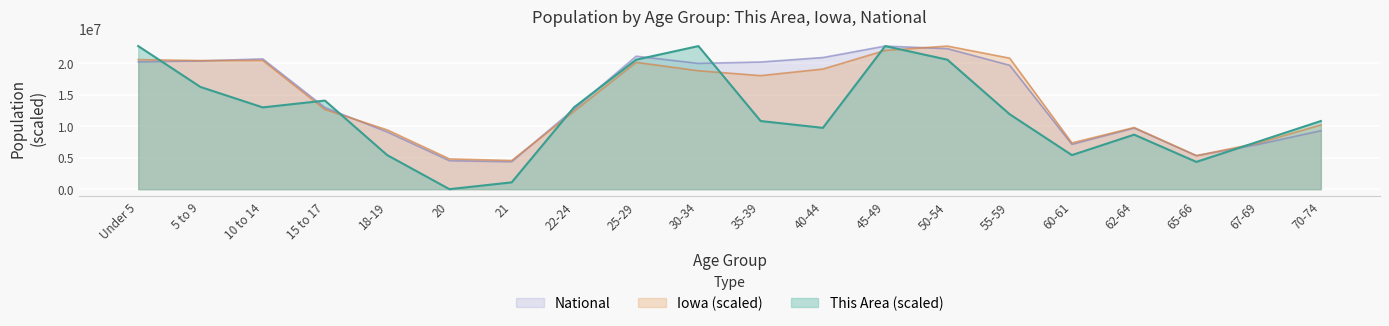

Which series has the largest total across all categories?

National